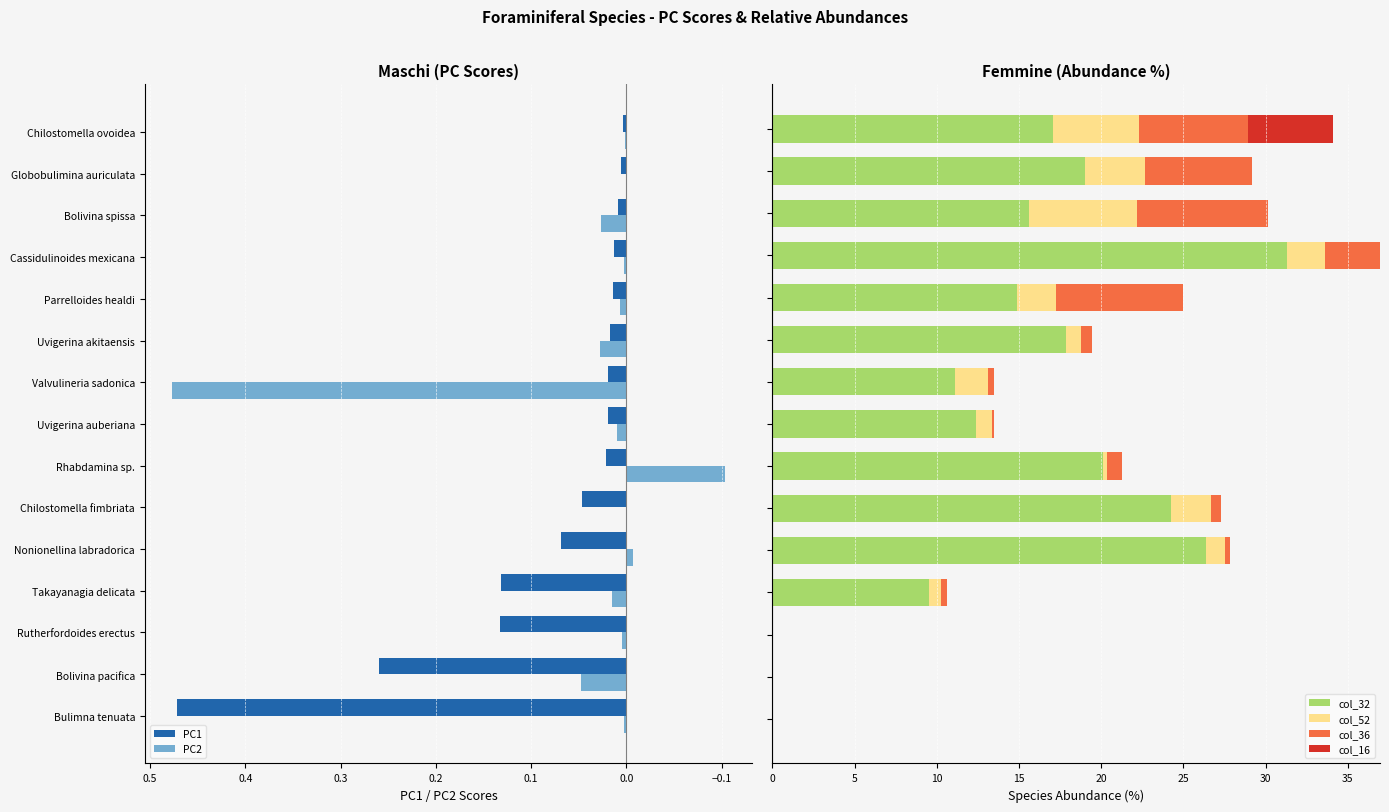

Is it true that PC1 equals 0.0 at Globobulimina auriculata?

True